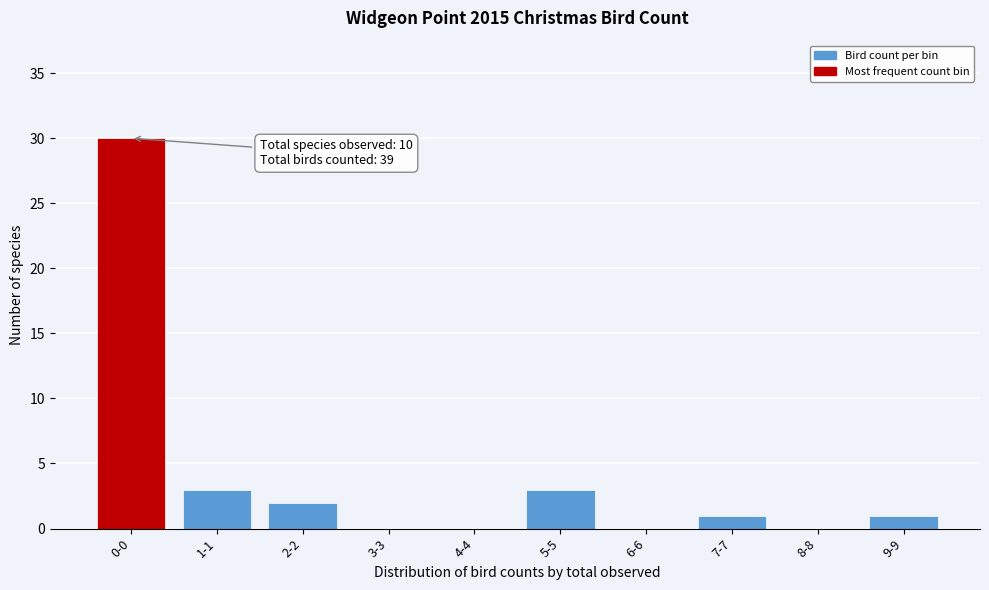

Reading left to right, transcribe all the data shown in this chart.

0-0=30	1-1=3	2-2=2	3-3=0	4-4=0	5-5=3	6-6=0	7-7=1	8-8=0	9-9=1